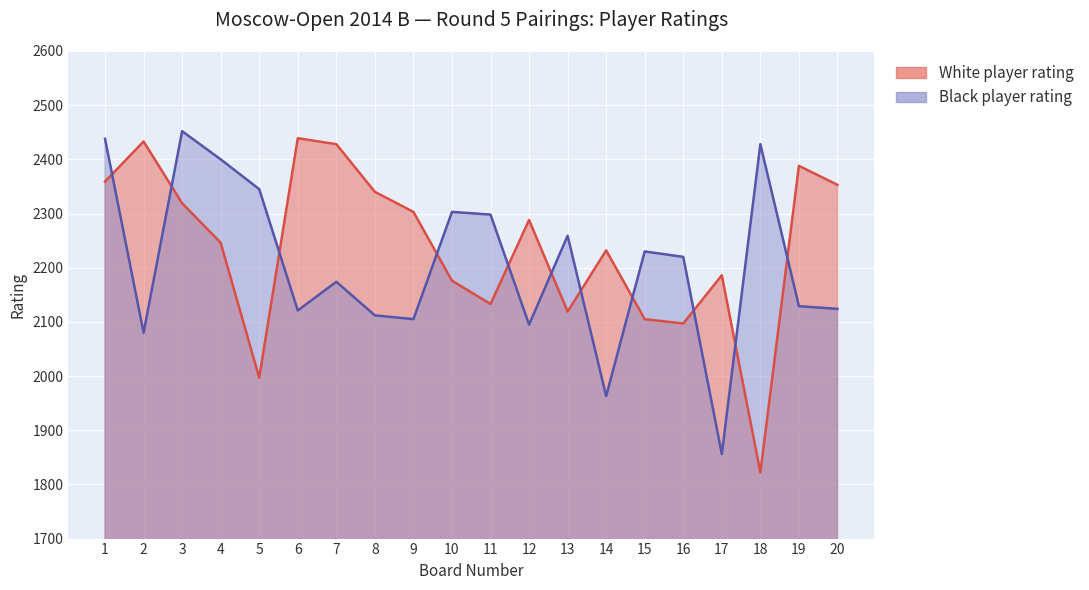

How many lines are shown in the chart?

2